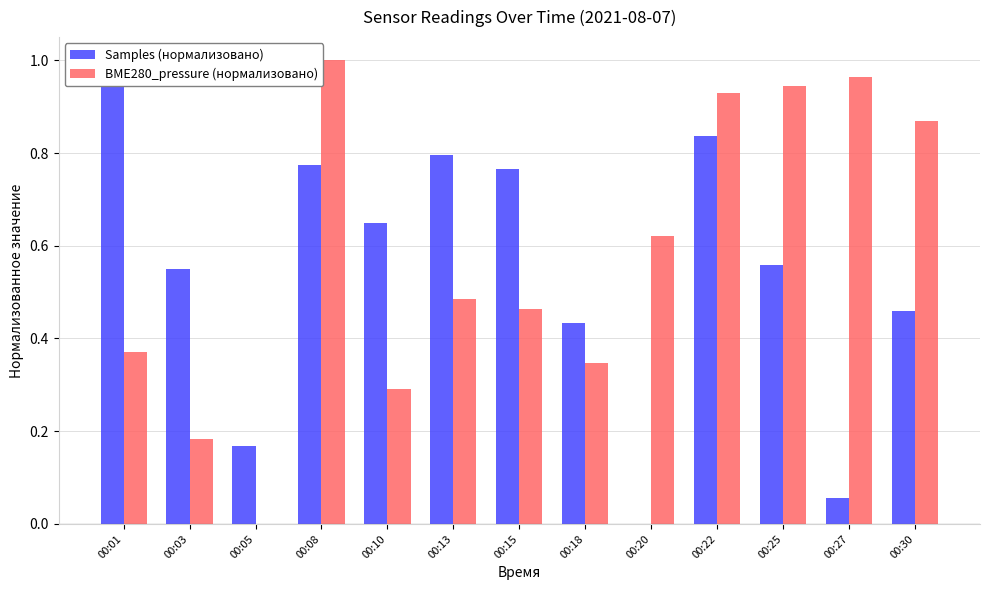

The value of BME280_pressure (нормализовано) at 00:08 is 0.3. True or false?

False